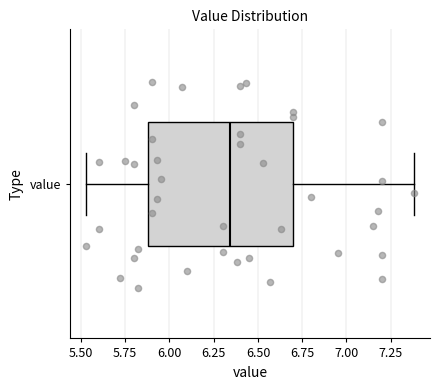

Transcribe this box plot: give where the median line is, the range the box spans, and where the two whiskers end, as read against the x-axis. The values are not printed on the chart, so give them approximately, as read against the axis.

median 6.35, box 5.90 to 6.70, whiskers 5.55 to 7.40